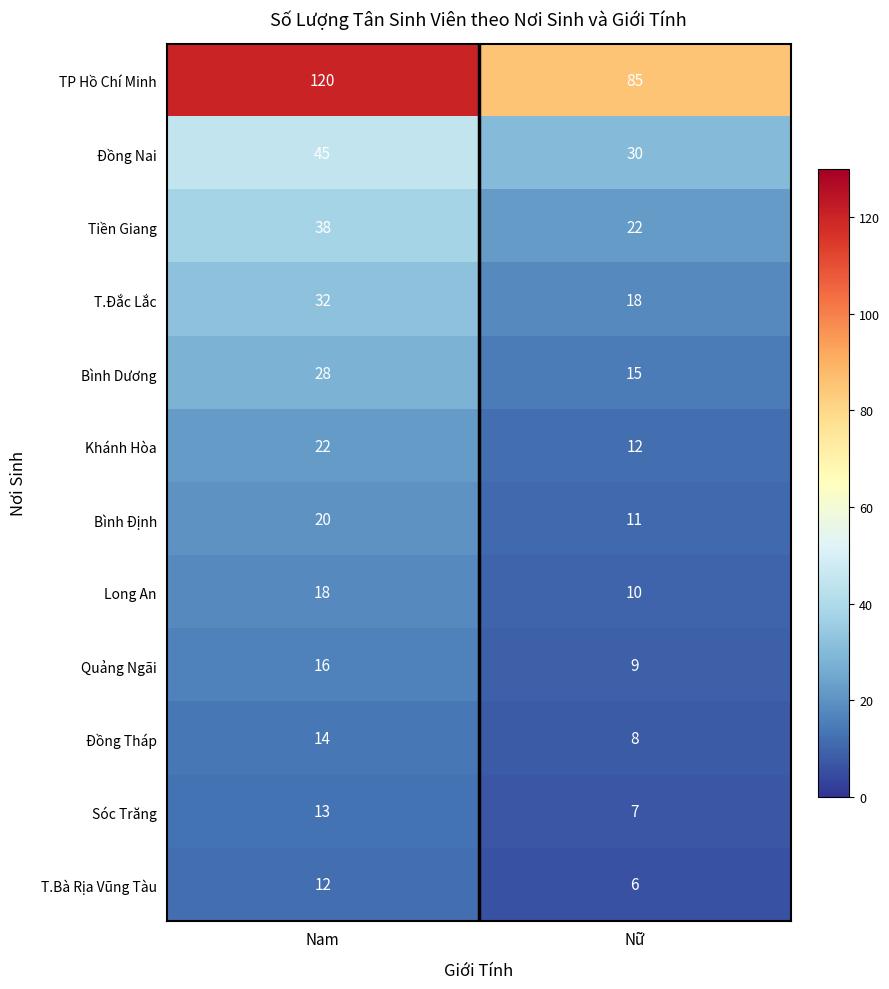

What is the difference between the highest and lowest values at Nam?

108